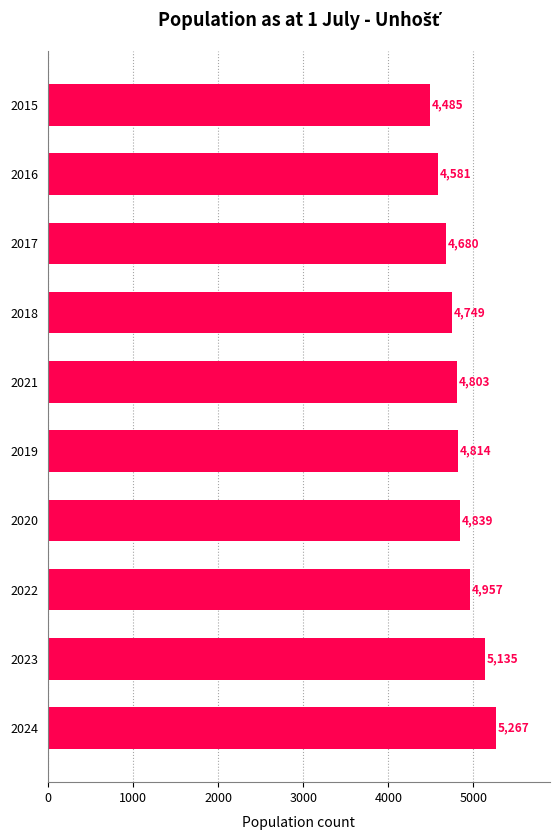

What is the ratio of the value at 2024 to the value at 2022?

1.1